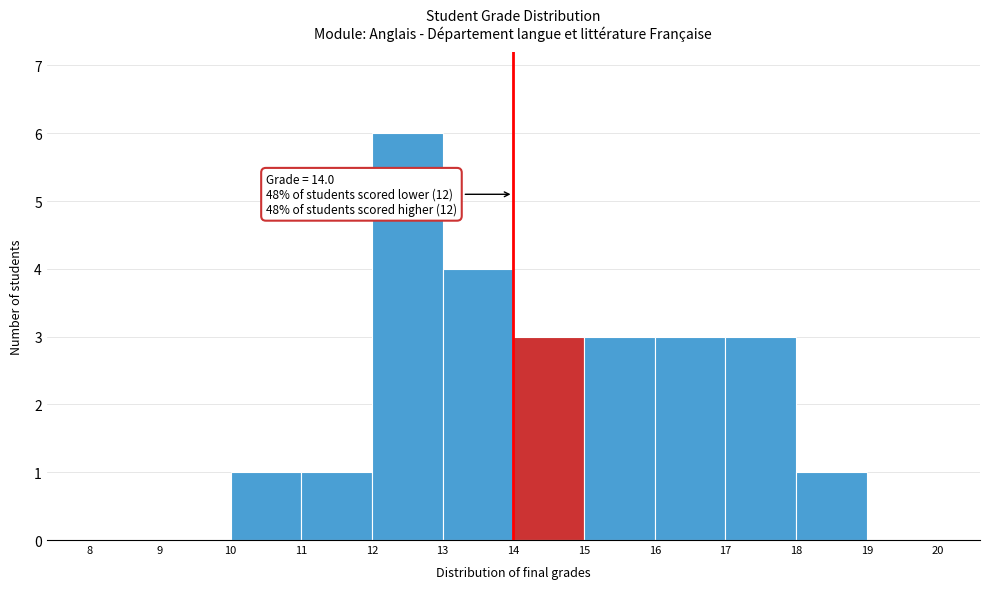

Over which range of the x-axis is the bar tallest?

12 to 13